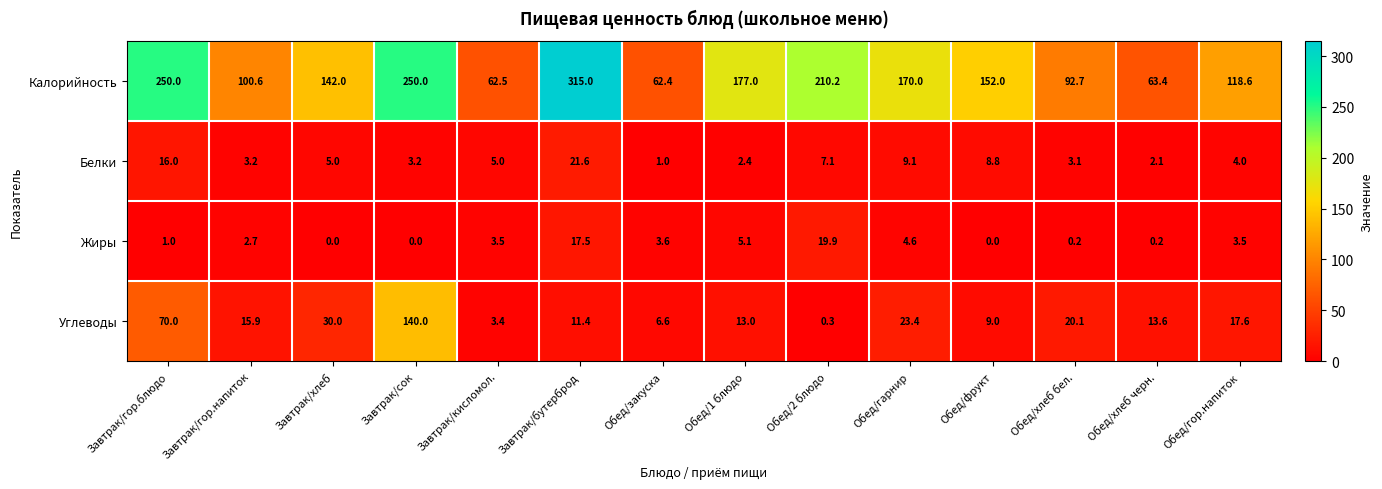

What is the average value of the Жиры series?

4.4